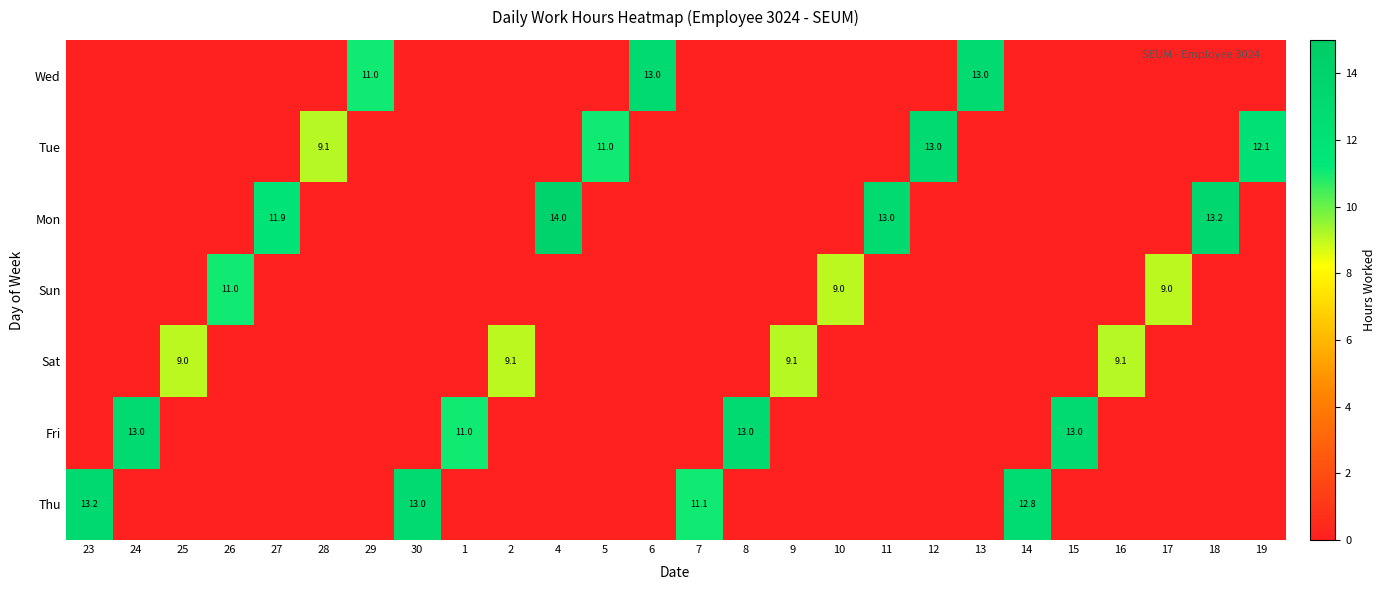

True or false: Tue has a value of 4.4 at 12.

False